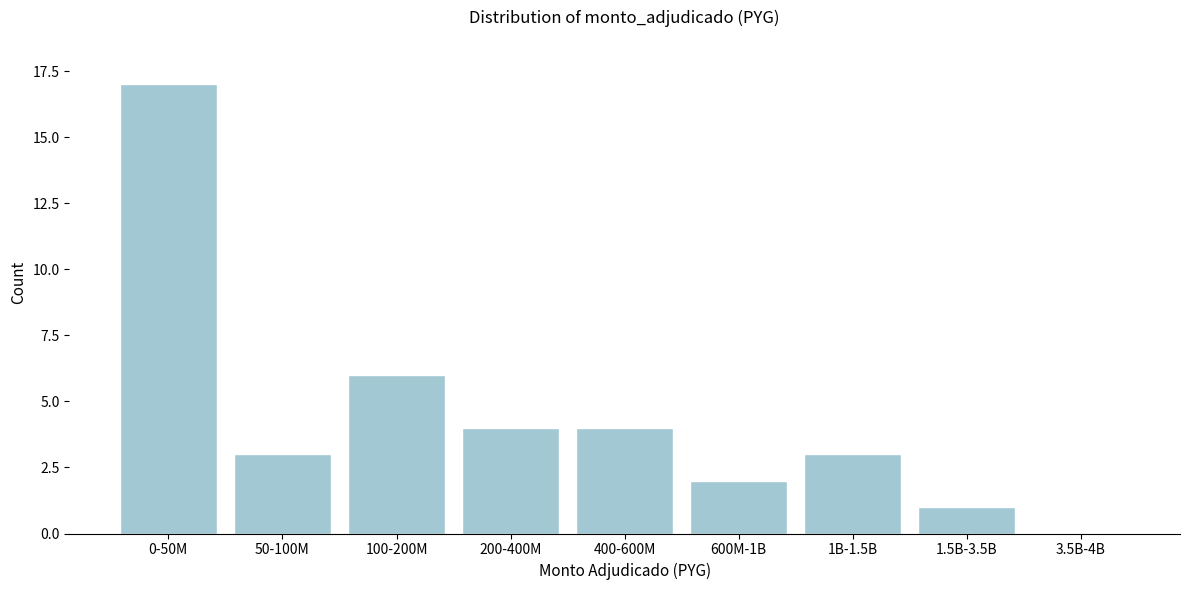

Reading right to left, list all the values displayed in this chart.

3.5B-4B=0	1.5B-3.5B=1	1B-1.5B=3	600M-1B=2	400-600M=4	200-400M=4	100-200M=6	50-100M=3	0-50M=17